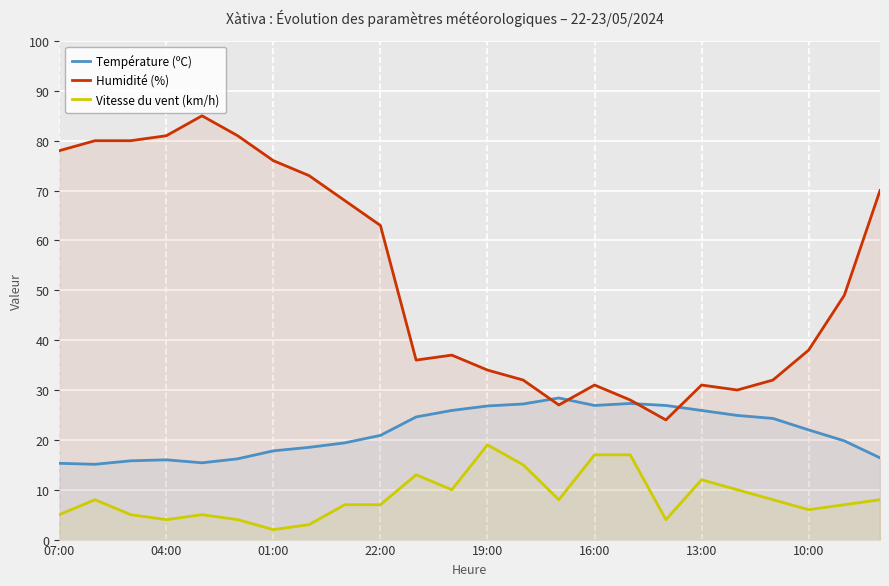

True or false: Vitesse du vent (km/h) and Température (ºC) cross at least once.

False